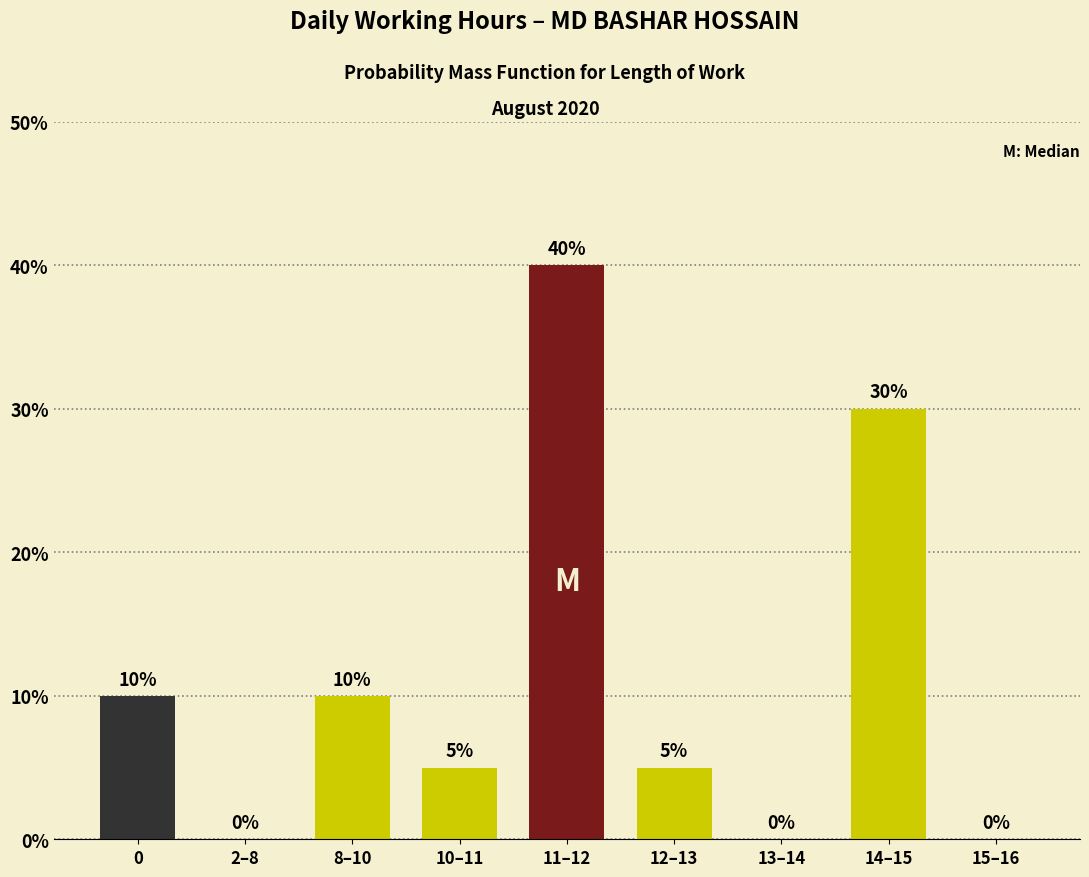

Reading left to right, transcribe all the data shown in this chart.

0=10	2–8=0	8–10=10	10–11=5	11–12=40	12–13=5	13–14=0	14–15=30	15–16=0